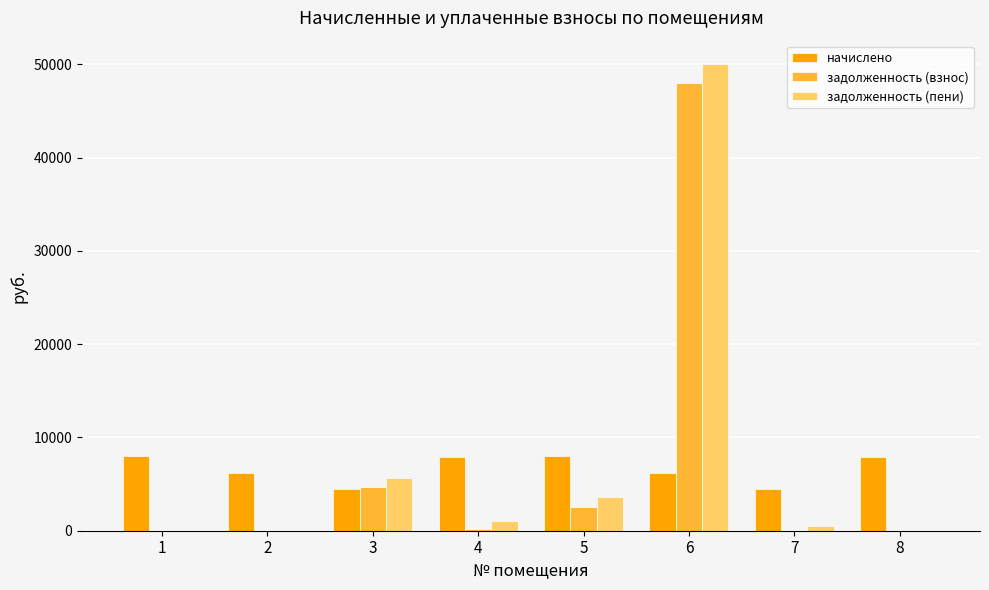

Is the value of задолженность (взнос) at 3 greater than the value of задолженность (пени) at 5?

Yes